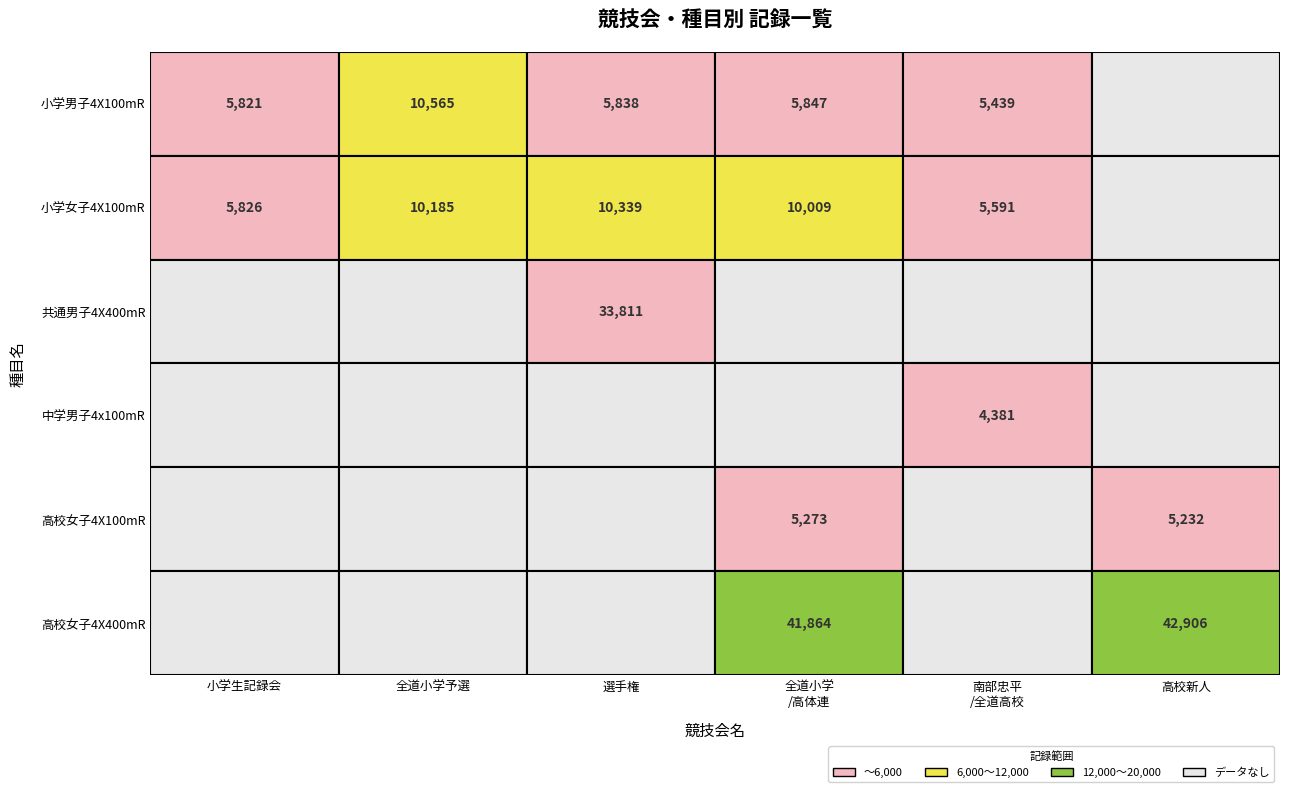

Rank the categories by 小学女子4X100mR value from lowest to highest.

南部忠平, 小学生記録会, 全道小学, 全道小学予選, 選手権